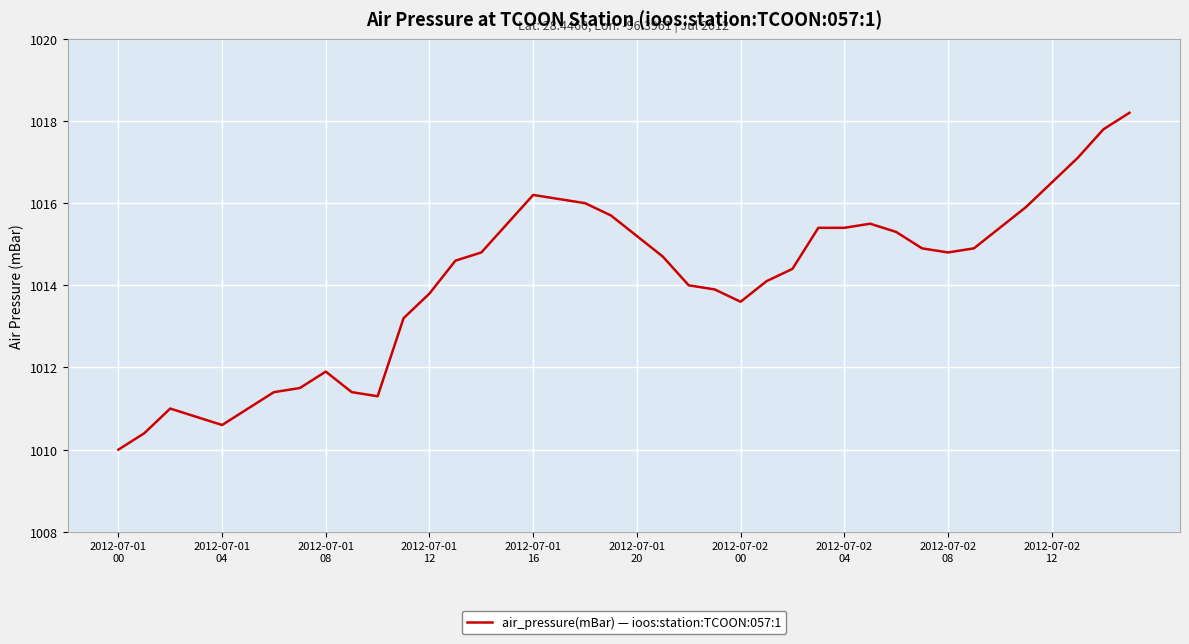

What is the minimum value shown in the chart?

1010.0